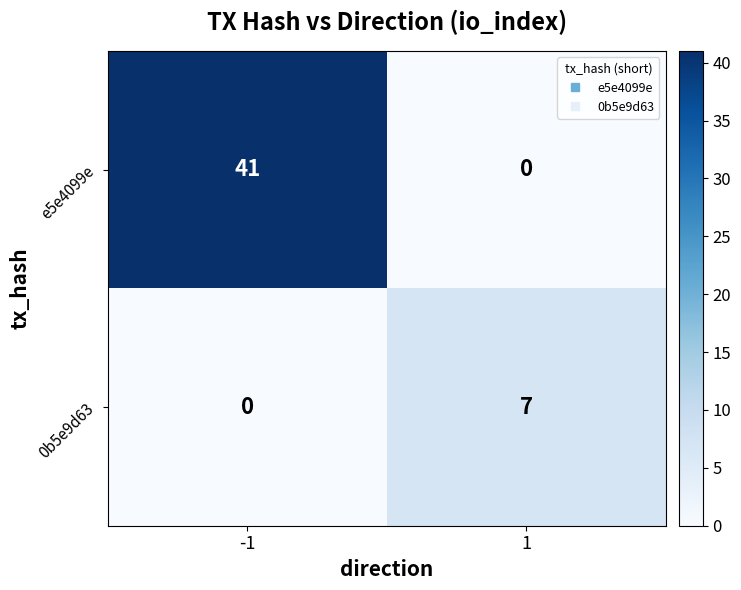

Is it true that e5e4099e equals 22 at 1?

False